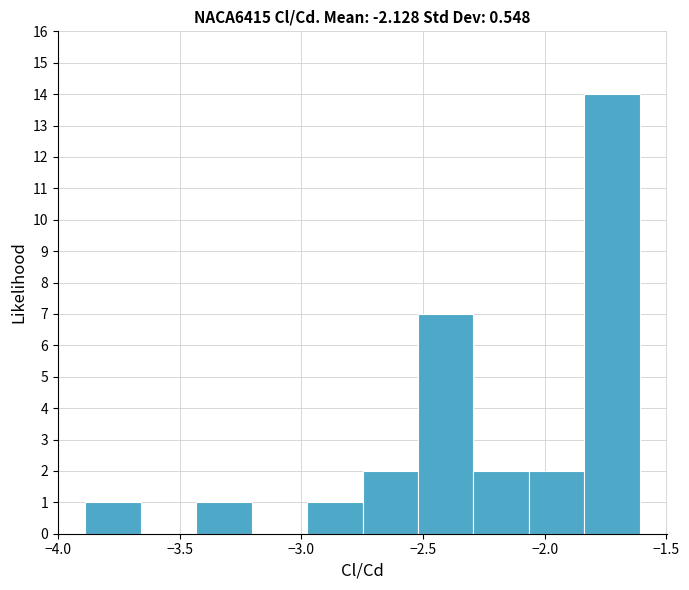

Reading left to right, list every bar in this chart as the range it spans on the x-axis followed by its height. Neither the bar edges nor the heights are printed on the chart, so give them approximately, as read against the axes.

-3.90 to -3.65: 1
-3.65 to -3.45: 0
-3.45 to -3.20: 1
-3.20 to -3.00: 0
-3.00 to -2.75: 1
-2.75 to -2.50: 2
-2.50 to -2.30: 7
-2.30 to -2.05: 2
-2.05 to -1.85: 2
-1.85 to -1.60: 14